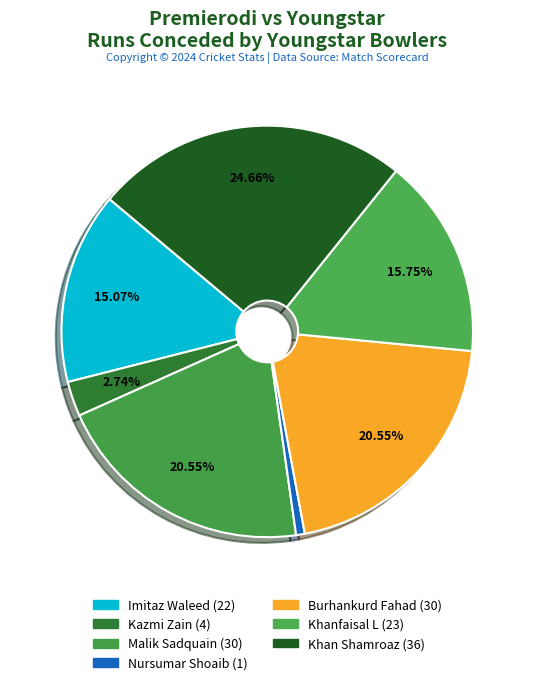

Which category has the biggest portion of the pie?

Khan Shamroaz